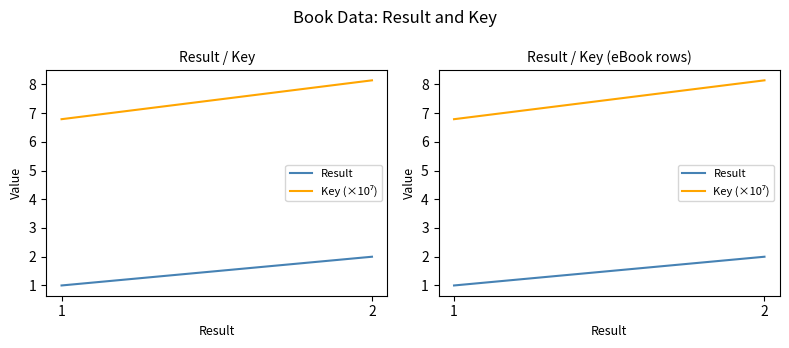

List the series in order of their peak value, lowest first.

Result, Key (×10⁷)